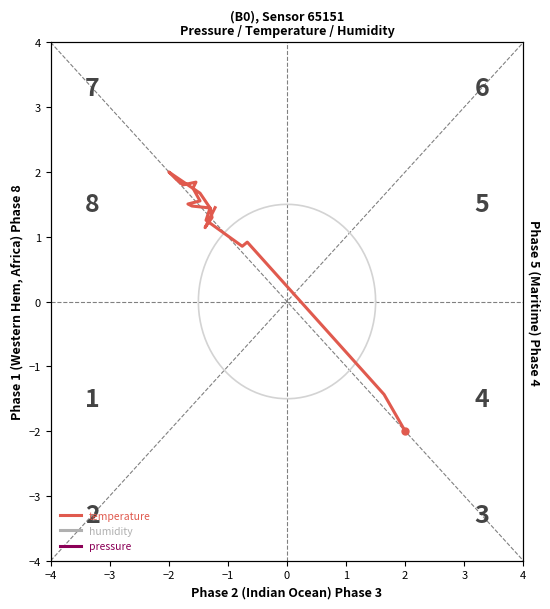

Is it true that pressure equals nan at 17?

False